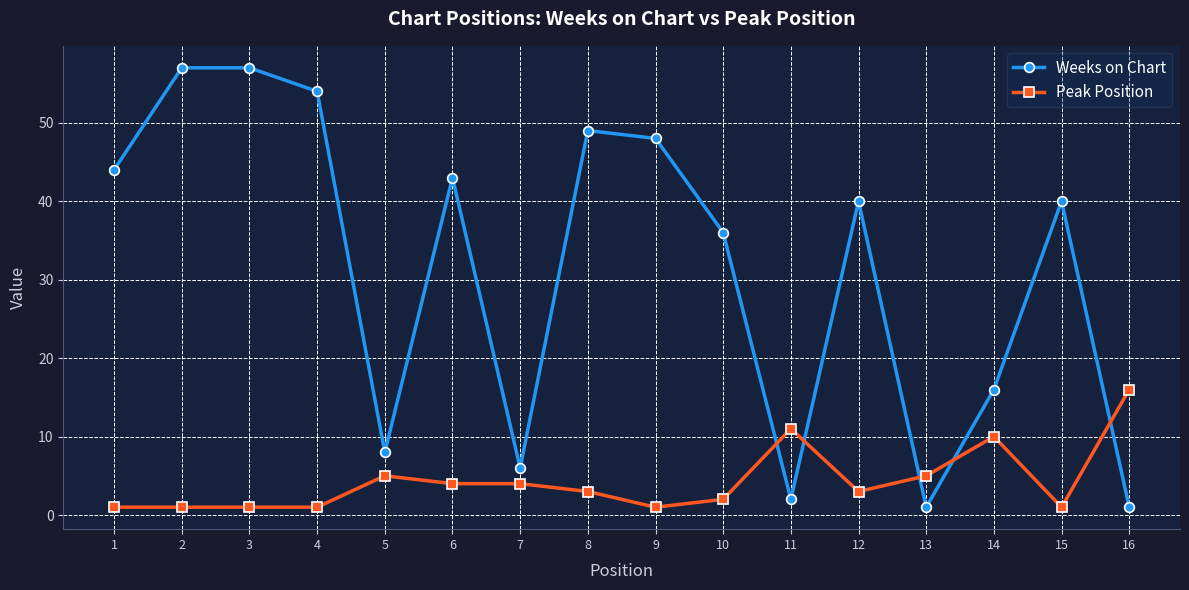

What are all the series names shown in the legend?

Weeks on Chart, Peak Position